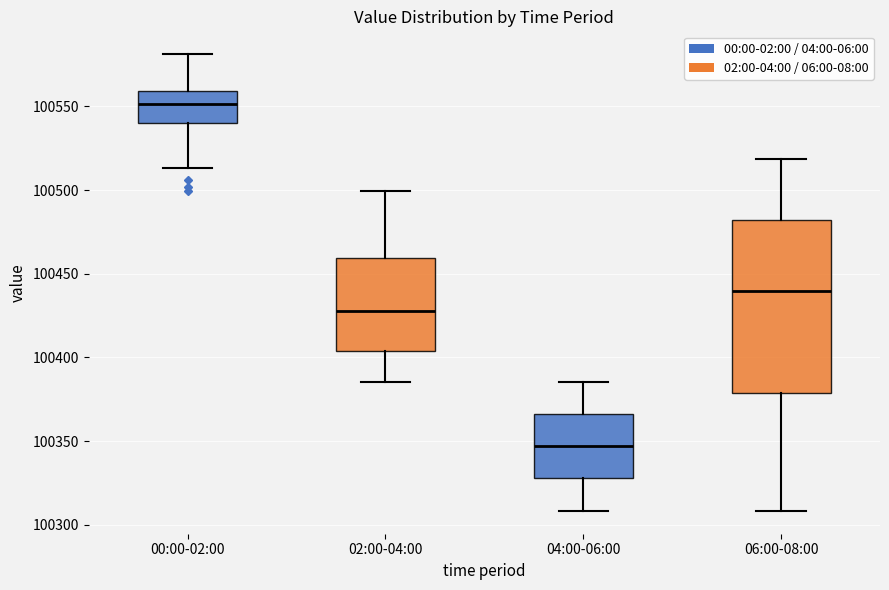

Reading left to right, read every box against the y-axis: the position of its median line, the range the box covers, and the ends of its whiskers. The values are not printed on the chart, so give them approximately, as read against the axis.

00:00-02:00: median 100550, box 100540 to 100560, whiskers 100515 to 100580
02:00-04:00: median 100430, box 100405 to 100460, whiskers 100385 to 100500
04:00-06:00: median 100345, box 100330 to 100365, whiskers 100310 to 100385
06:00-08:00: median 100440, box 100380 to 100480, whiskers 100310 to 100520